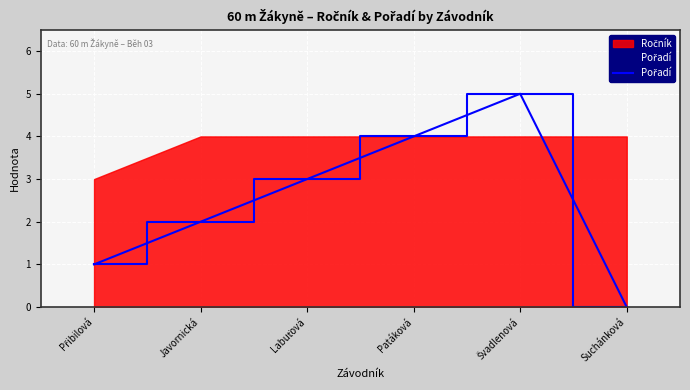

List the labels in order of value, smallest first.

Suchánková, Přibilová, Javornická, Labuťová, Patáková, Švadlenová